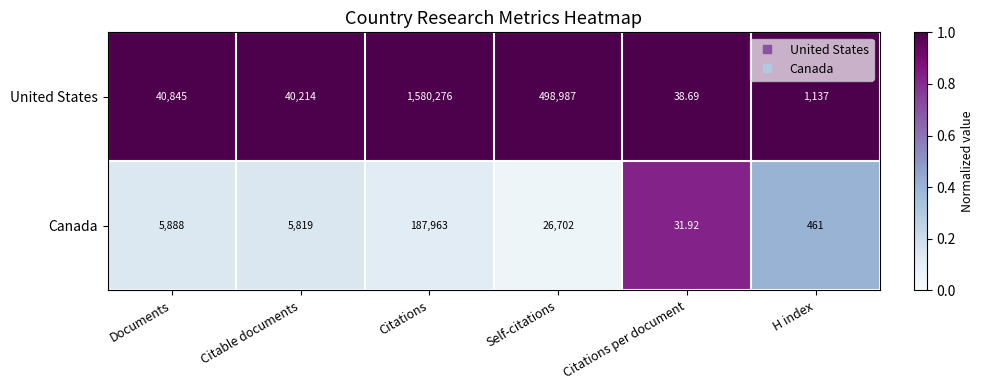

What is the maximum value shown in the chart?

1580276.0